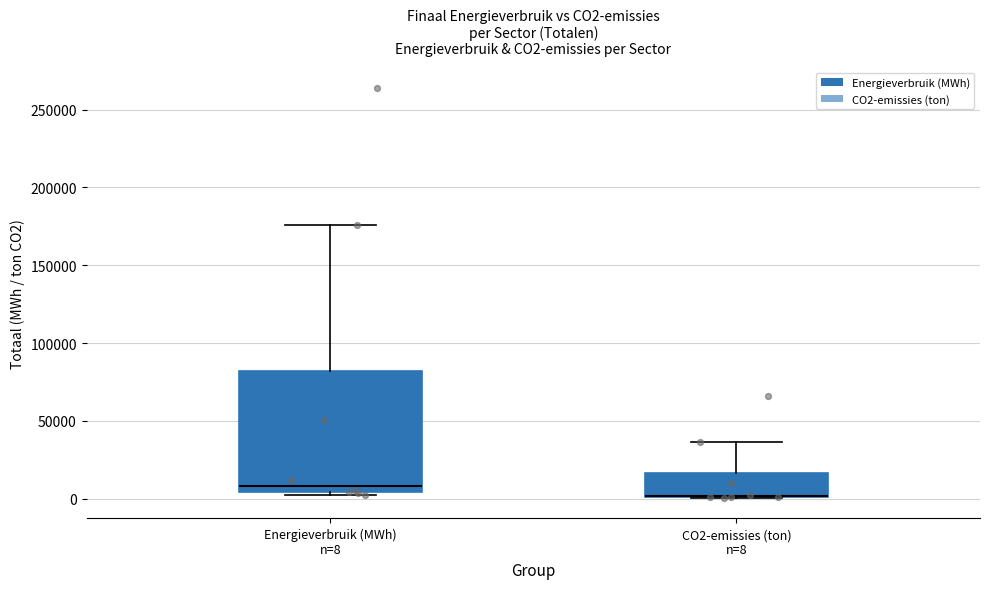

Reading left to right, read every box against the y-axis: the position of its median line, the range the box covers, and the ends of its whiskers. The values are not printed on the chart, so give them approximately, as read against the axis.

Energieverbruik (MWh) n=8: median 10000, box 5000 to 80000, whiskers 0 to 175000
CO2-emissies (ton) n=8: median 0 (drawn on the box's lower edge), box 0 to 15000, whiskers 0 to 35000